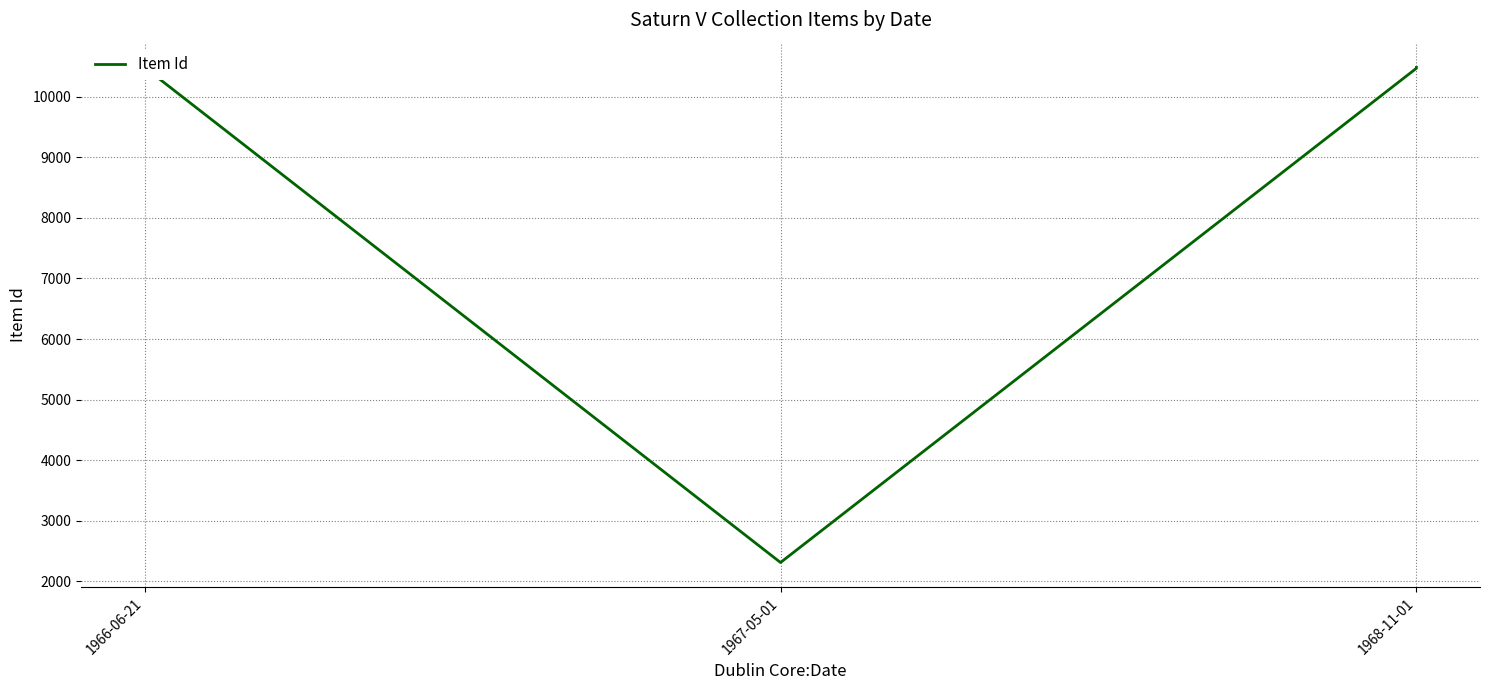

How many values exceed 10483?

1